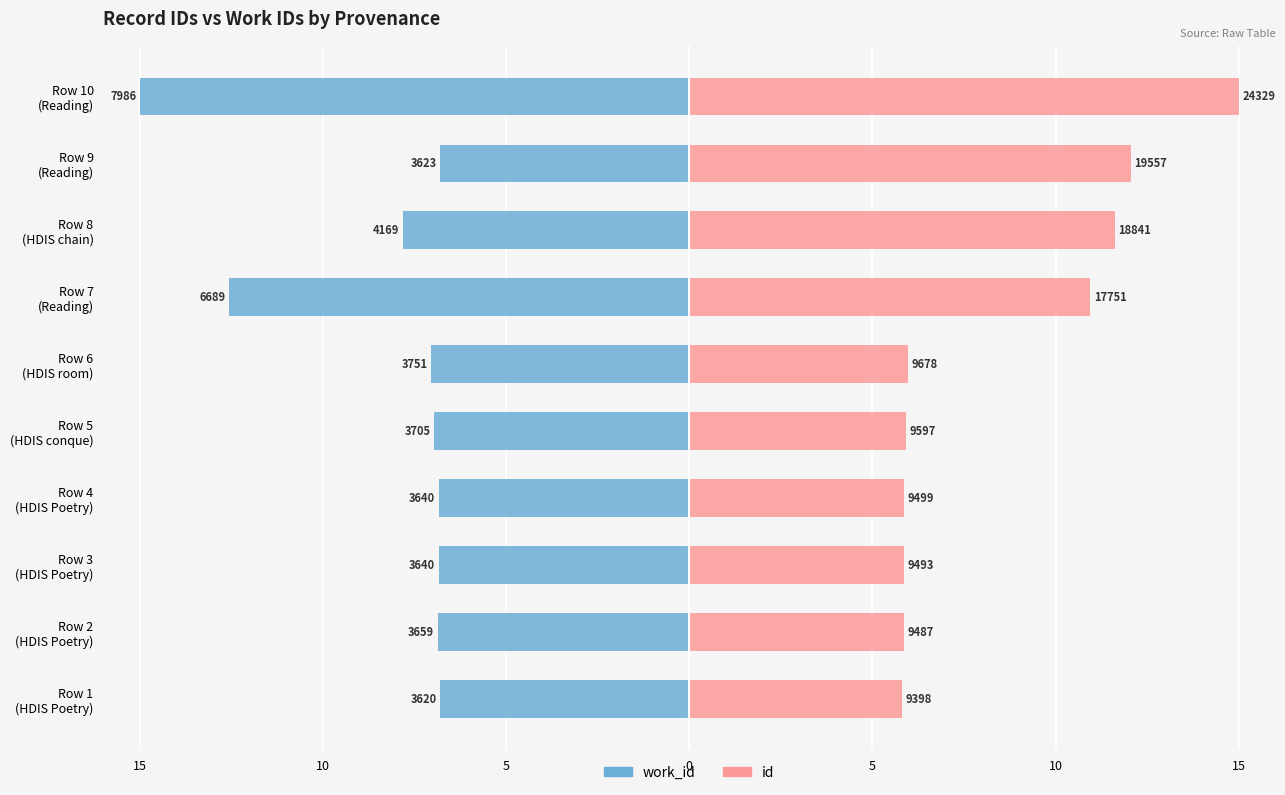

Does the chart contain stacked bars?

No